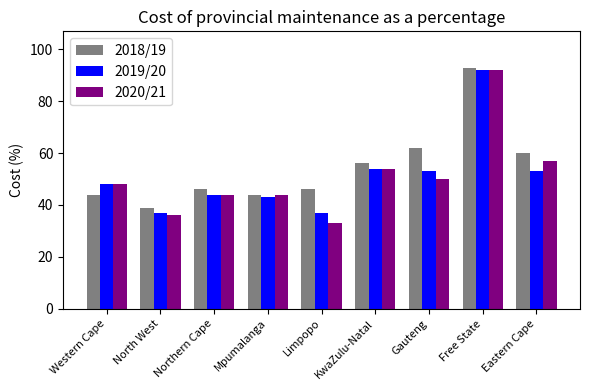

What is the total value across all series at KwaZulu-Natal?

164